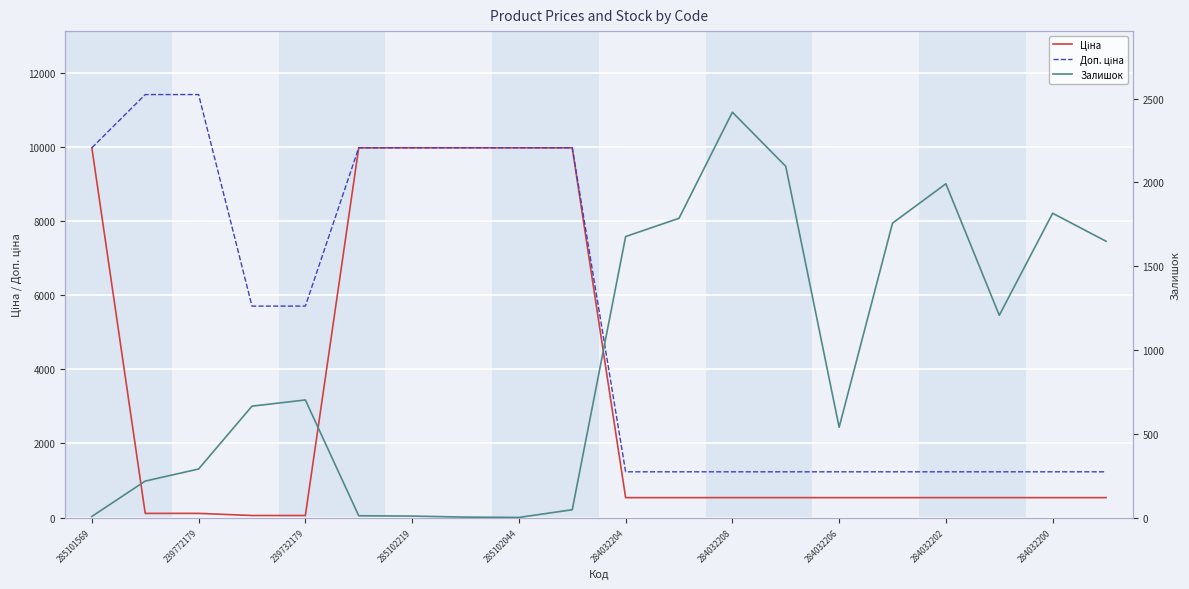

True or false: Ціна and Доп. ціна cross at least once.

False